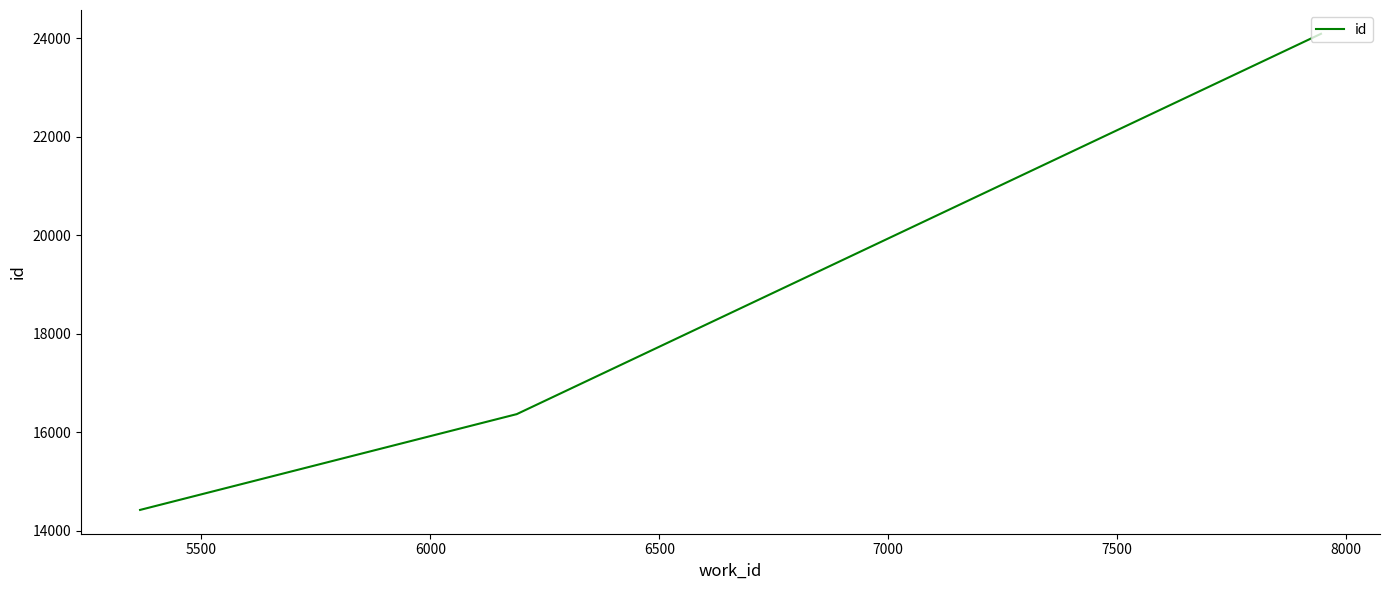

What is the greatest value displayed?

24087